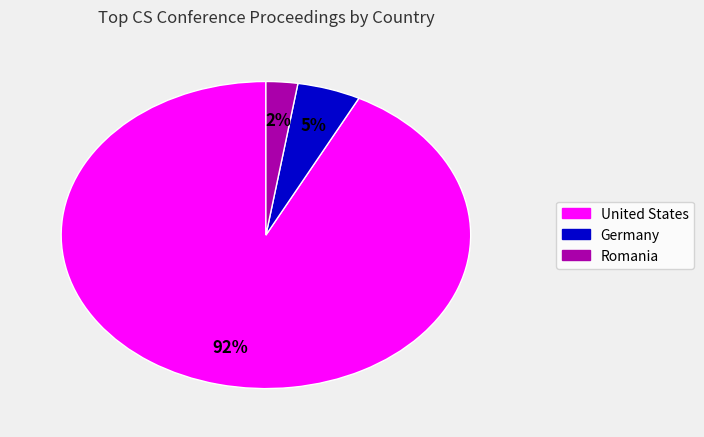

To the nearest percent, what is the average slice percentage?

33%